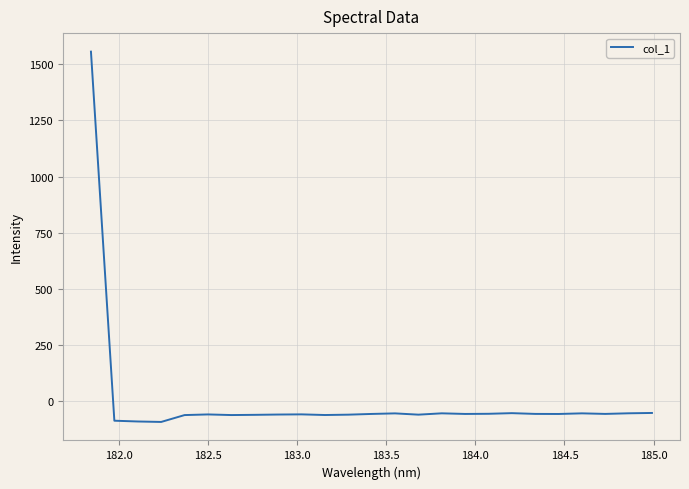

What is the greatest value displayed?

1556.1